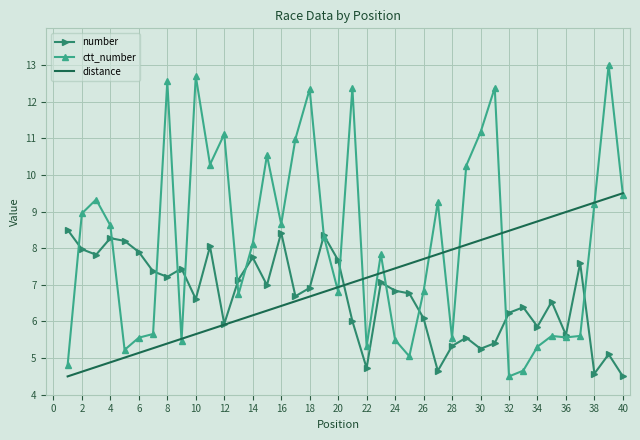

Which series has the largest total across all categories?

ctt_number